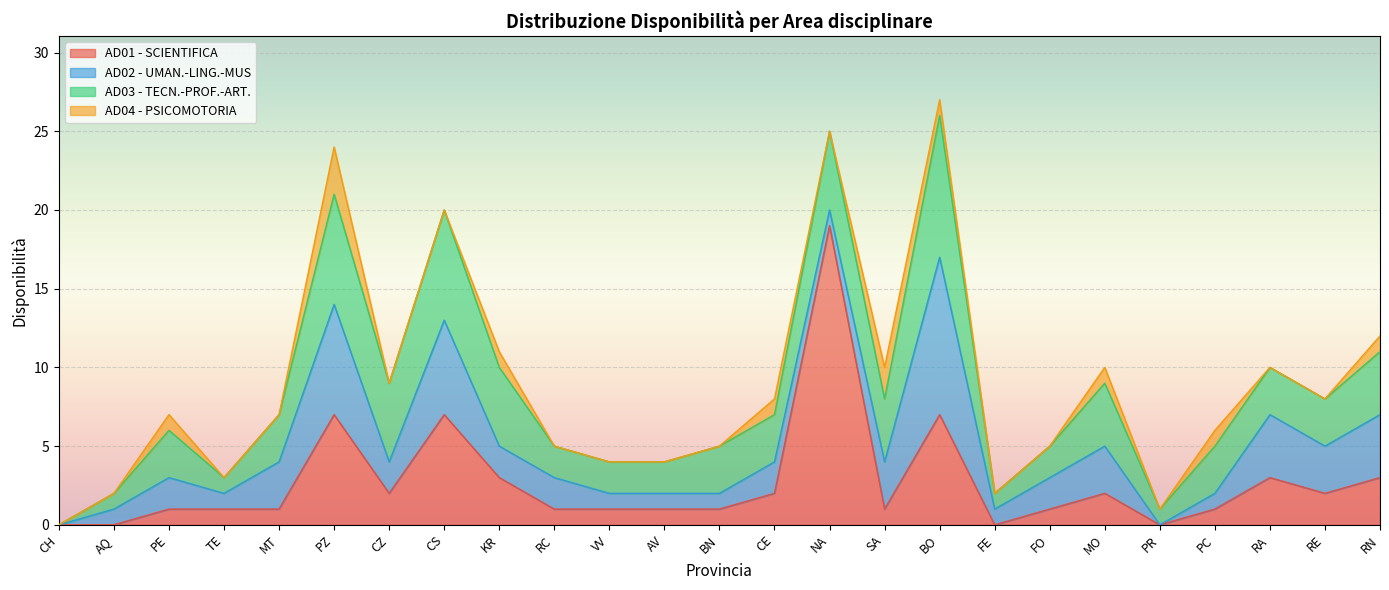

What is the maximum value shown in the chart?

19